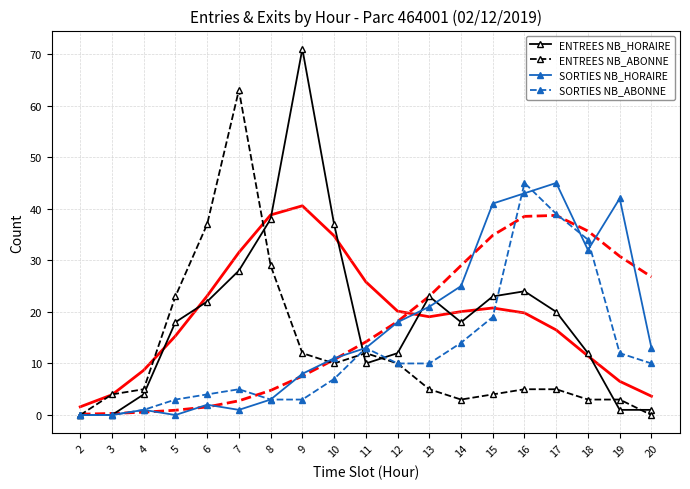

Reading left to right, extract all data points from this chart.

ENTREES NB_HORAIRE: 0	0	4	18	22	28	38	71	37	10	12	23	18	23	24	20	12	1	1
ENTREES NB_ABONNE: 0	4	5	23	37	63	29	12	10	12	10	5	3	4	5	5	3	3	0
SORTIES NB_HORAIRE: 0	0	1	0	2	1	3	8	11	13	18	21	25	41	43	45	32	42	13
SORTIES NB_ABONNE: 0	0	1	3	4	5	3	3	7	13	10	10	14	19	45	39	34	12	10